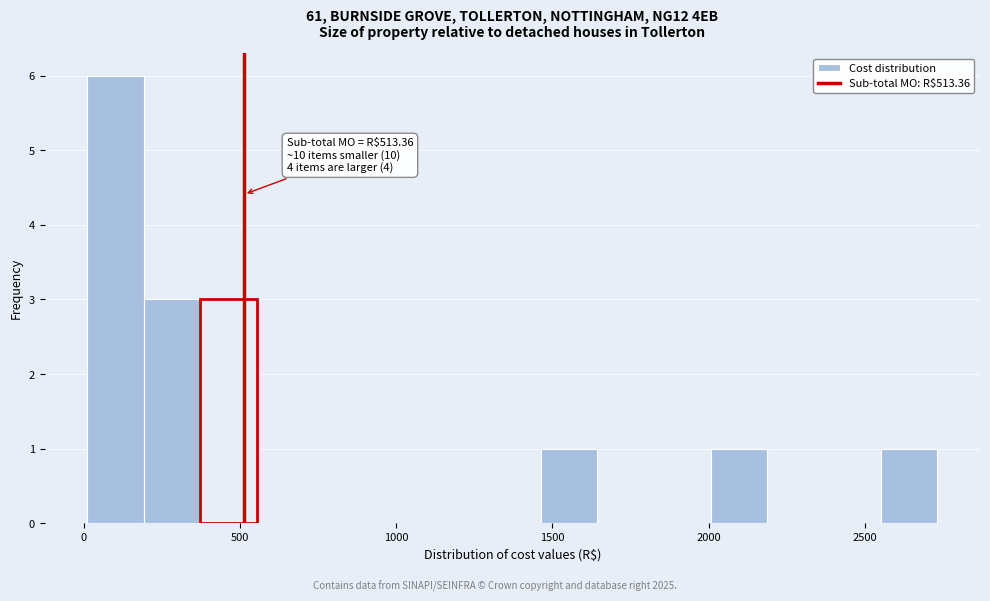

Read against the x-axis, roughly where is the centre of the tallest bar?

100